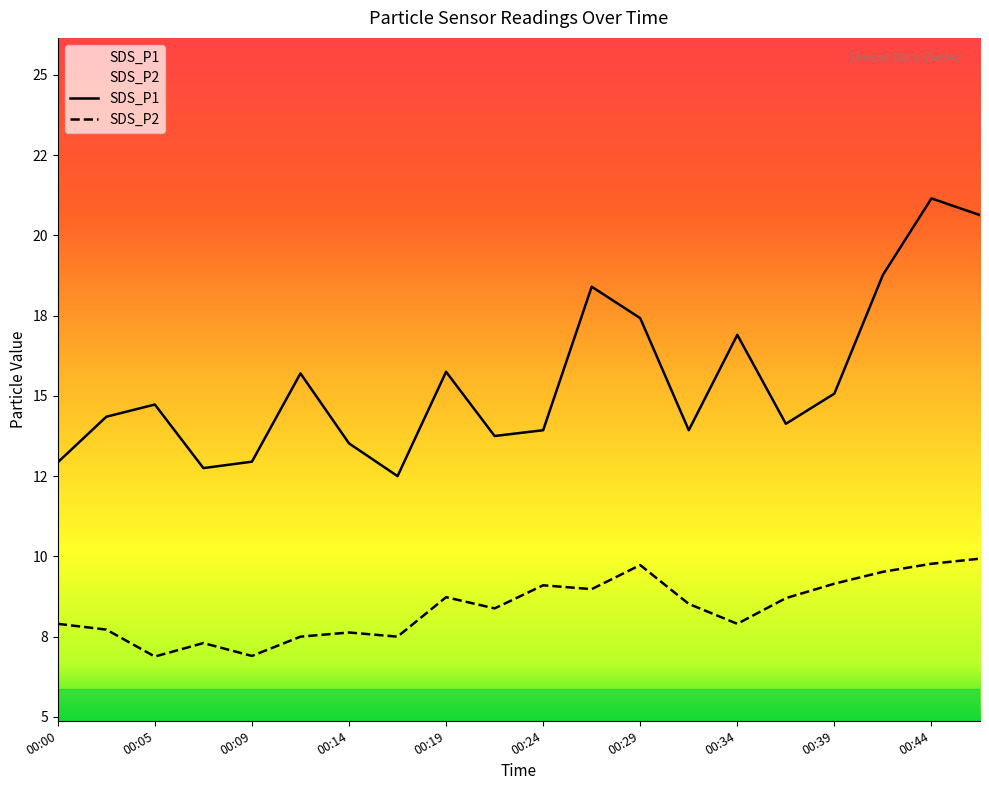

What is the difference between the SDS_P2 values at 00:07 and 00:39?

1.9